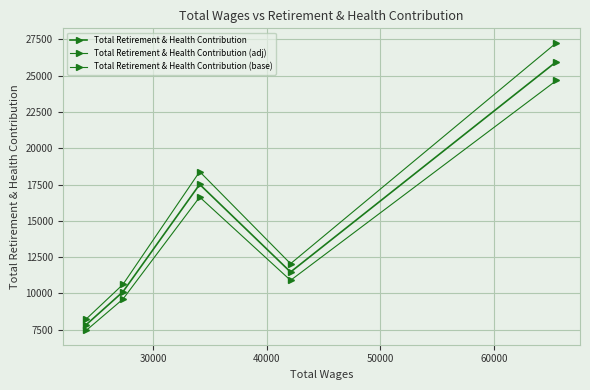

Count the number of categories in the chart.

5